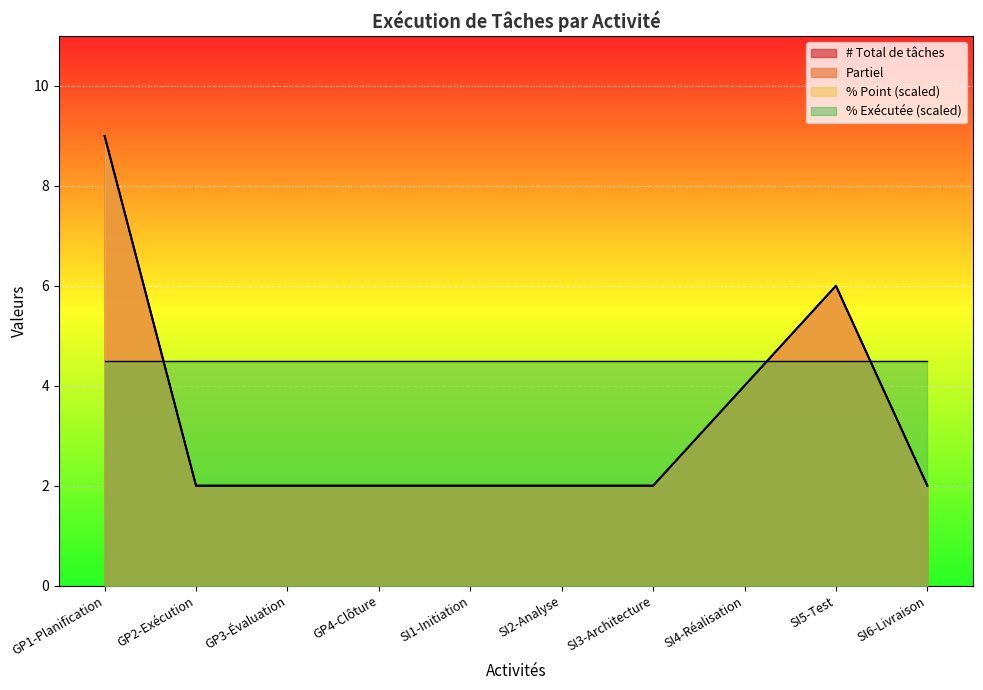

Which category has the highest value across all series?

GP1-Planification